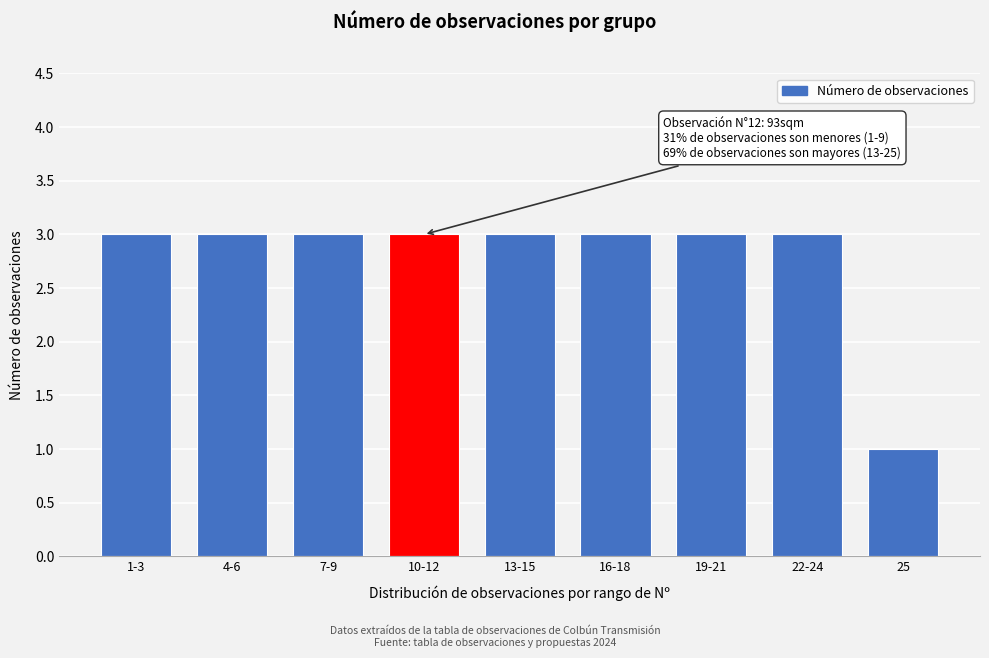

Reading right to left, extract all data points from this chart.

25=1	22-24=3	19-21=3	16-18=3	13-15=3	10-12=3	7-9=3	4-6=3	1-3=3